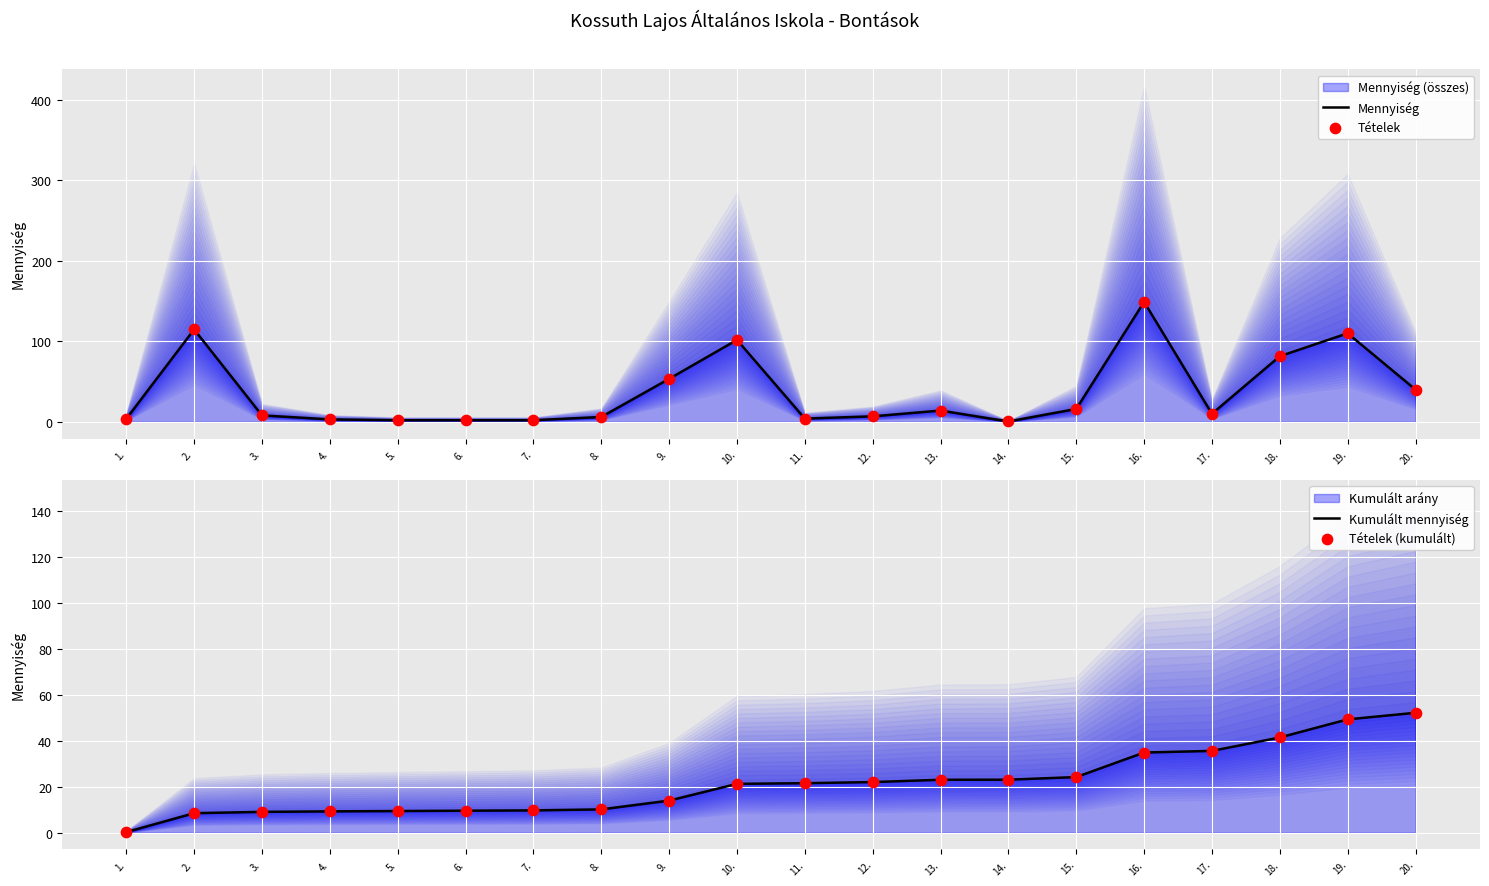

Which series reaches the maximum Y coordinate?

Mennyiség